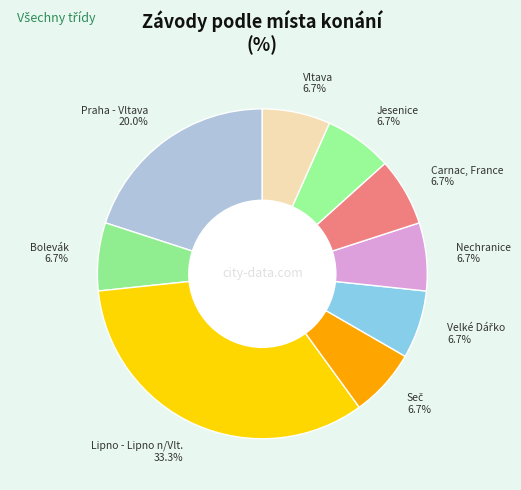

Do Jesenice and Lipno - Lipno n/Vlt. together represent more than half of the pie?

No